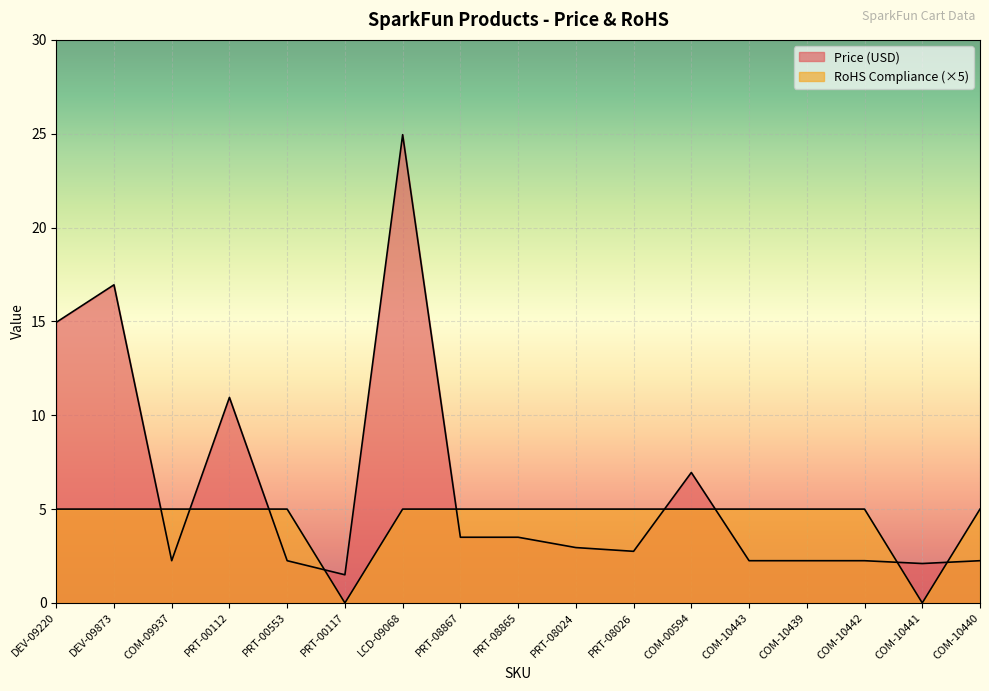

What is the label of the 8th point from the right?

PRT-08024